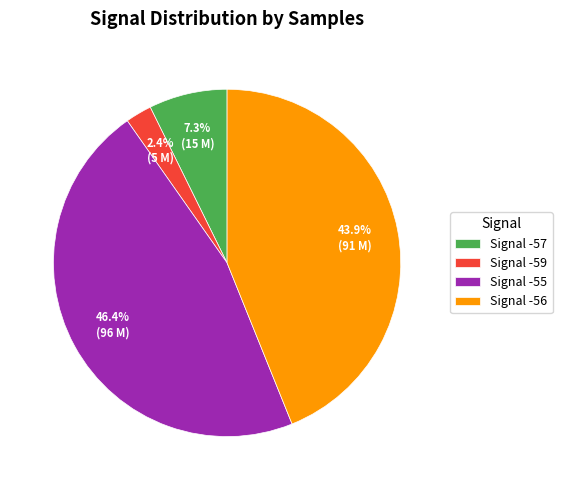

Count the number of slices in the pie.

4